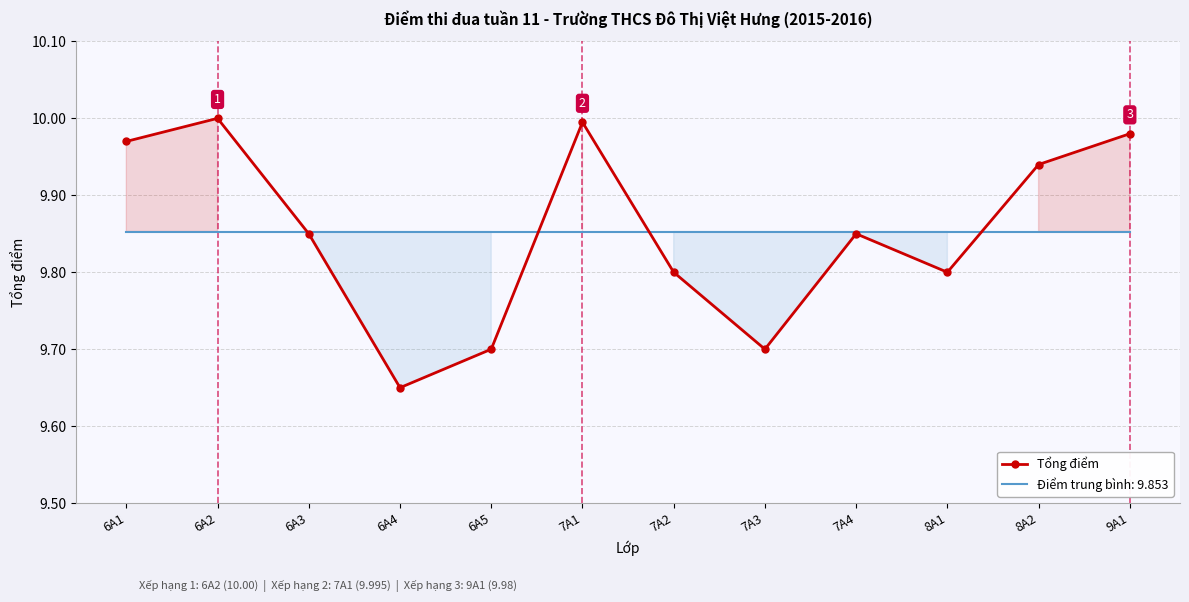

The value at 7A1 is 17.2. True or false?

False